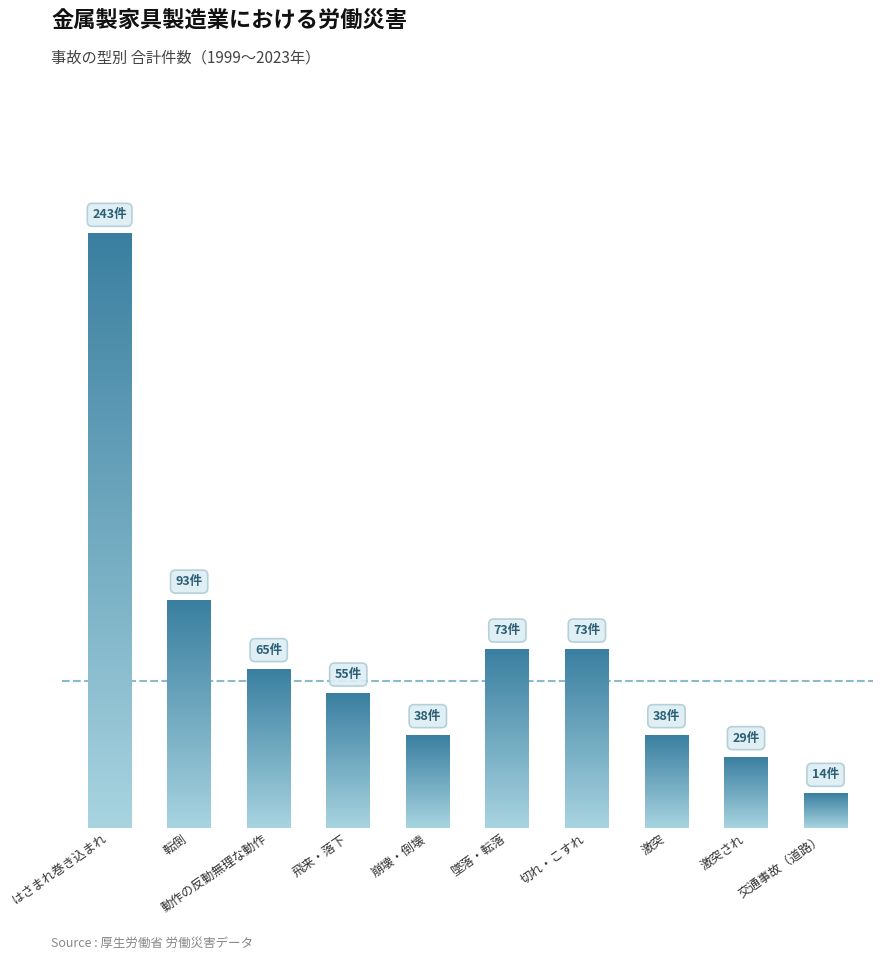

Does the chart contain stacked bars?

No